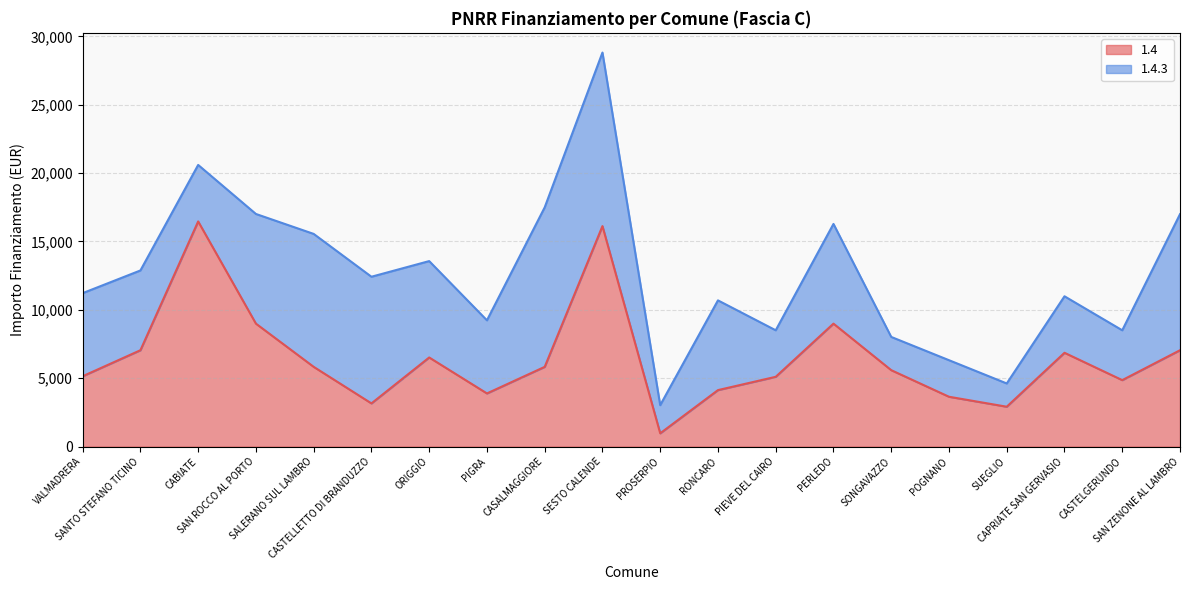

Rank the categories by value from lowest to highest.

PROSERPIO, SUEGLIO, CASTELLETTO DI BRANDUZZO, POGNANO, PIGRA, RONCARO, CASTELGERUNDO, PIEVE DEL CAIRO, VALMADRERA, SONGAVAZZO, CASALMAGGIORE, SALERANO SUL LAMBRO, ORIGGIO, CAPRIATE SAN GERVASIO, SANTO STEFANO TICINO, SAN ZENONE AL LAMBRO, SAN ROCCO AL PORTO, PERLEDO, SESTO CALENDE, CABIATE